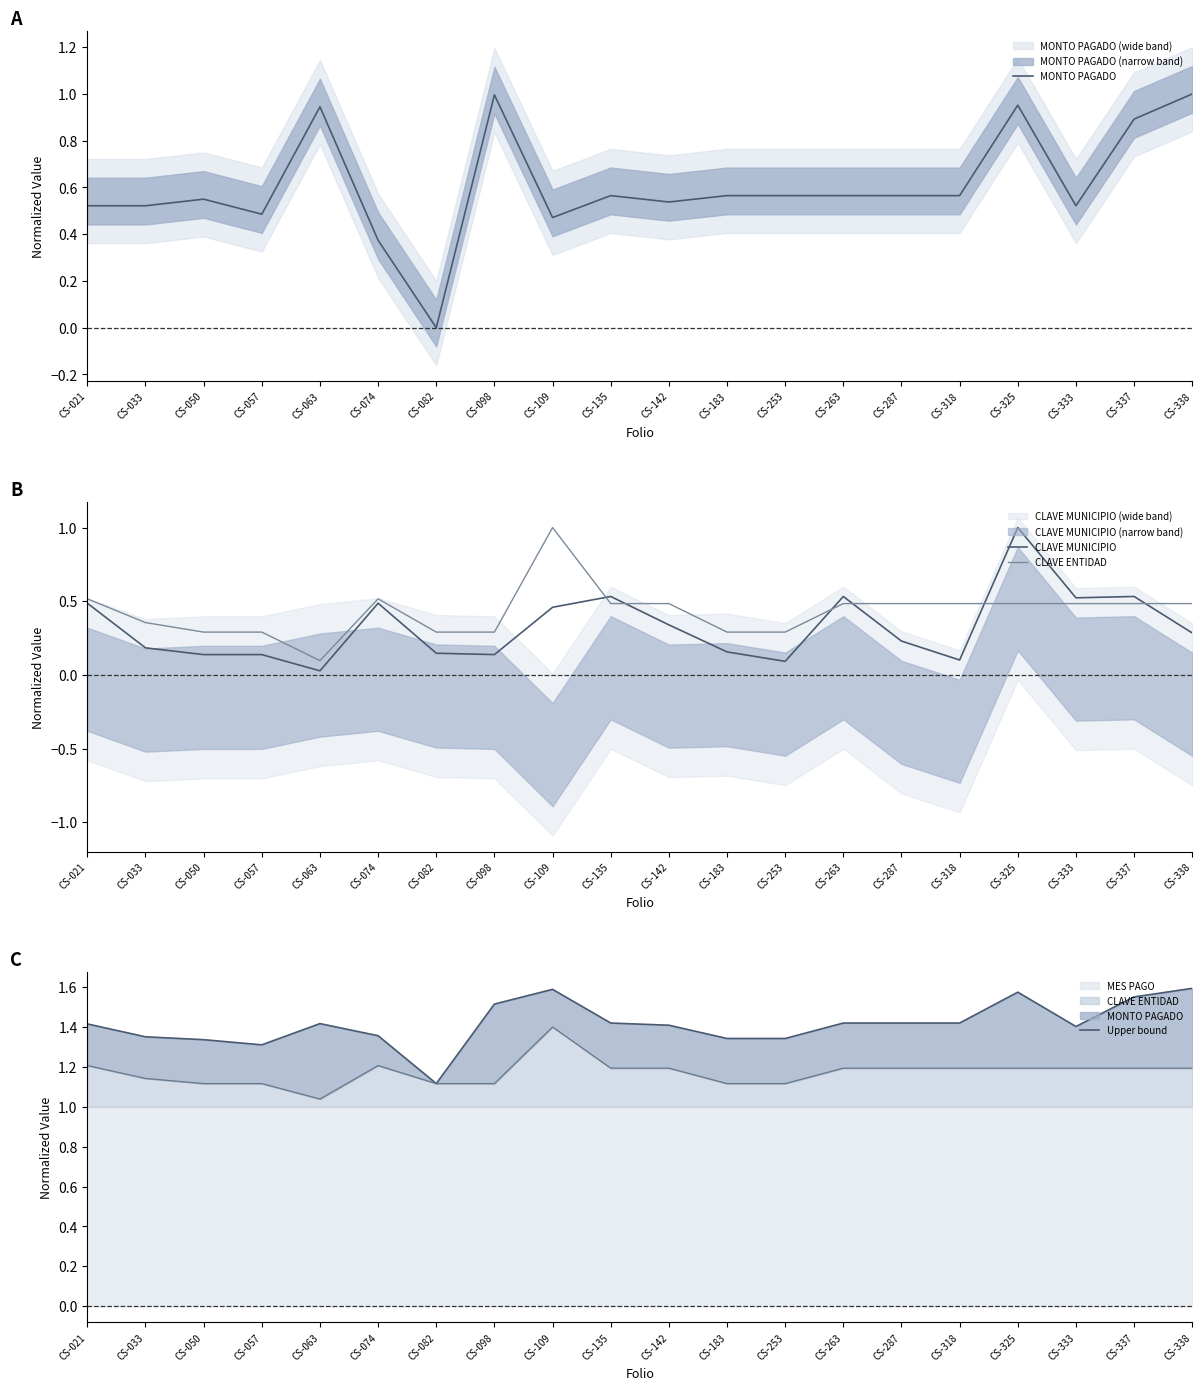

Reading left to right, transcribe all the data shown in this chart.

MONTO PAGADO: CS-021=0.5	CS-033=0.5	CS-050=0.6	CS-057=0.5	CS-063=0.9	CS-074=0.4	CS-082=0.0	CS-098=1.0	CS-109=0.5	CS-135=0.6	CS-142=0.5	CS-183=0.6	CS-253=0.6	CS-263=0.6	CS-287=0.6	CS-318=0.6	CS-325=1.0	CS-333=0.5	CS-337=0.9	CS-338=1.0
CLAVE MUNICIPIO: CS-021=0.5	CS-033=0.2	CS-050=0.1	CS-057=0.1	CS-063=0.0	CS-074=0.5	CS-082=0.1	CS-098=0.1	CS-109=0.5	CS-135=0.5	CS-142=0.3	CS-183=0.2	CS-253=0.1	CS-263=0.5	CS-287=0.2	CS-318=0.1	CS-325=1.0	CS-333=0.5	CS-337=0.5	CS-338=0.3
CLAVE ENTIDAD: CS-021=0.5	CS-033=0.4	CS-050=0.3	CS-057=0.3	CS-063=0.1	CS-074=0.5	CS-082=0.3	CS-098=0.3	CS-109=1.0	CS-135=0.5	CS-142=0.5	CS-183=0.3	CS-253=0.3	CS-263=0.5	CS-287=0.5	CS-318=0.5	CS-325=0.5	CS-333=0.5	CS-337=0.5	CS-338=0.5
Upper bound: CS-021=1.4	CS-033=1.4	CS-050=1.3	CS-057=1.3	CS-063=1.4	CS-074=1.4	CS-082=1.1	CS-098=1.5	CS-109=1.6	CS-135=1.4	CS-142=1.4	CS-183=1.3	CS-253=1.3	CS-263=1.4	CS-287=1.4	CS-318=1.4	CS-325=1.6	CS-333=1.4	CS-337=1.6	CS-338=1.6